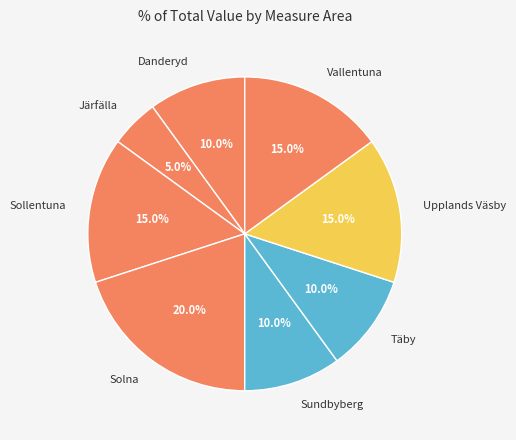

What percentage do Sundbyberg and Täby together represent?

20.0%